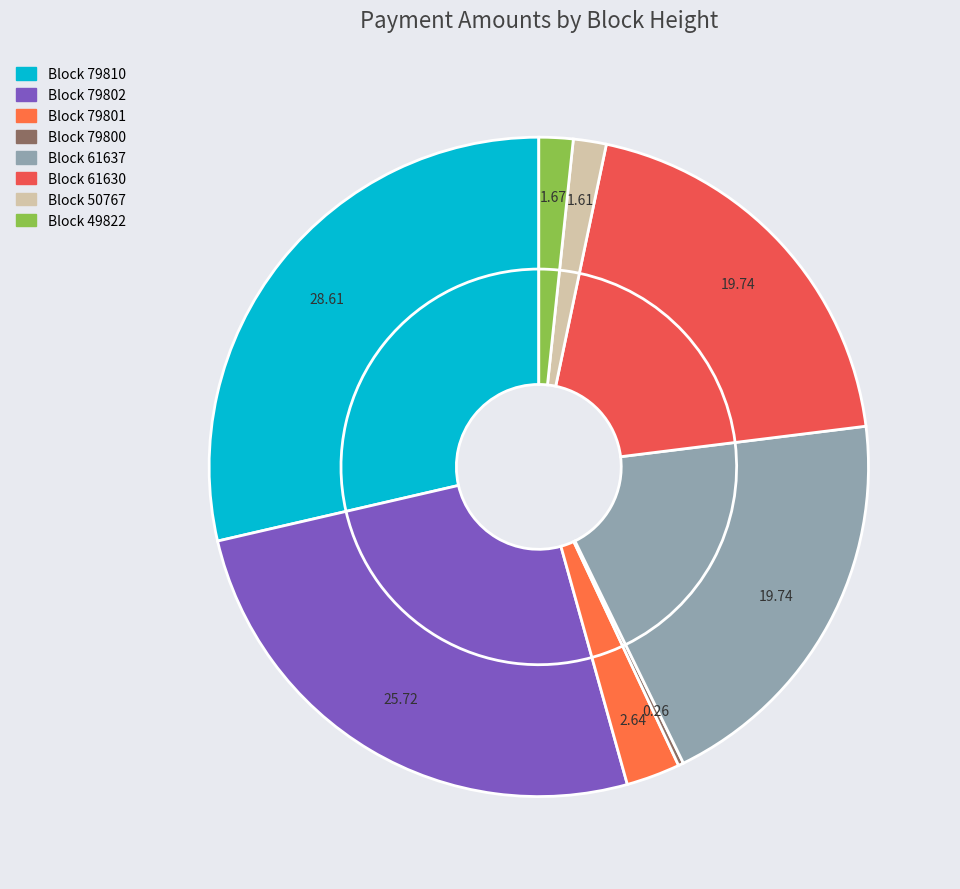

What is the change in value from 79802 to 61630?

-116.1